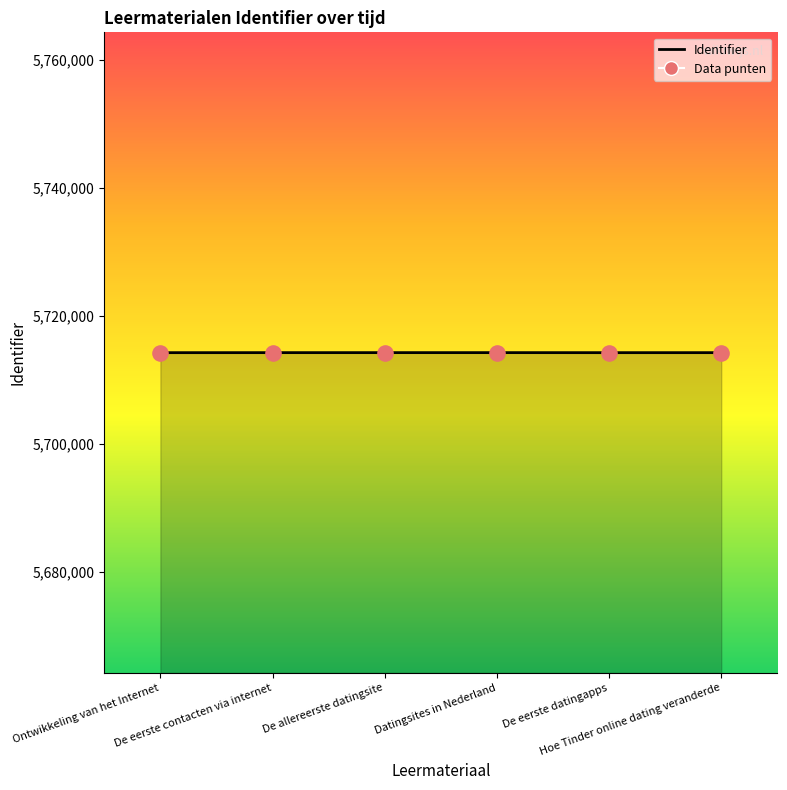

Which has a higher value, Datingsites in Nederland or De allereerste datingsite?

Datingsites in Nederland